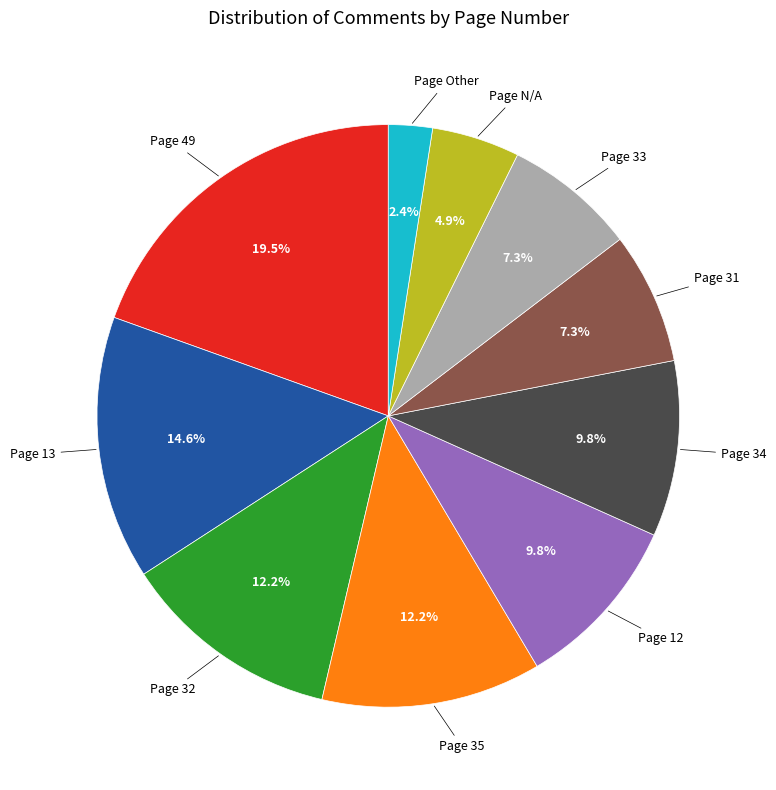

To the nearest percent, what is the difference between the largest and smallest slice percentages?

17%